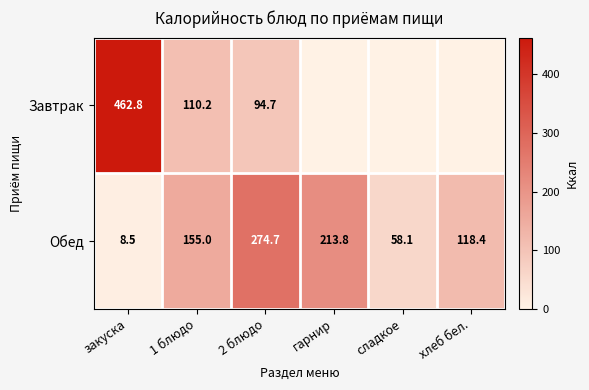

True or false: Обед has a value of 213.8 at гарнир.

True